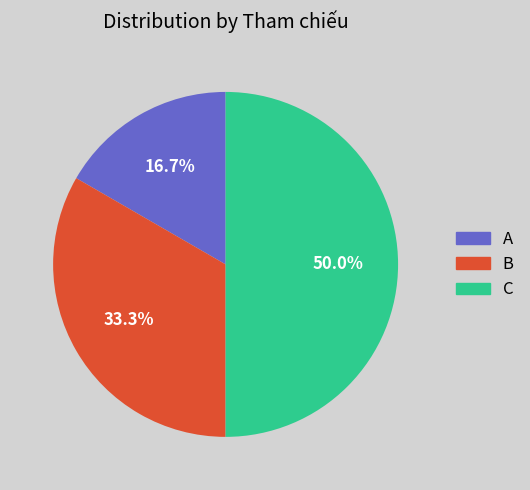

Combined, what portion of the pie is A and C?

66.7%